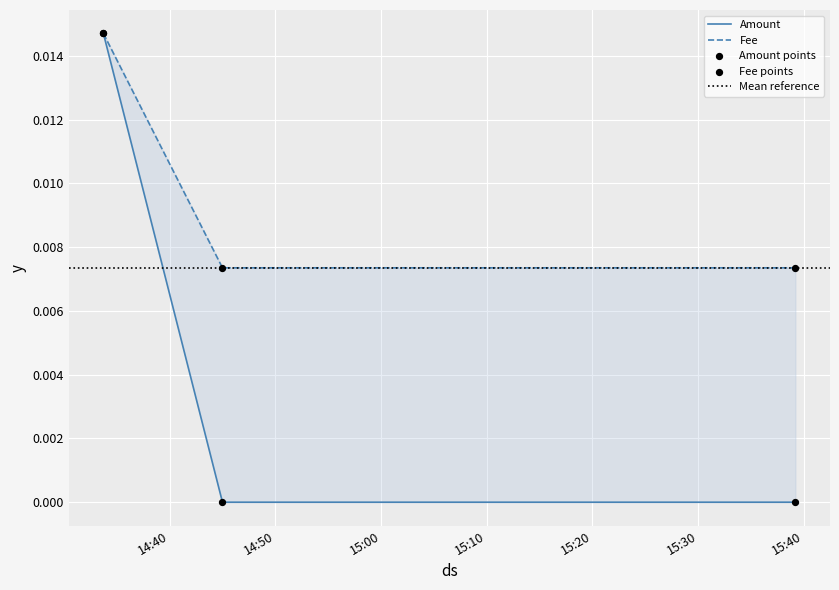

Is the value of Amount at 2021-12-04 14:33:43 greater than the value of Fee at 2021-12-04 14:33:43?

No